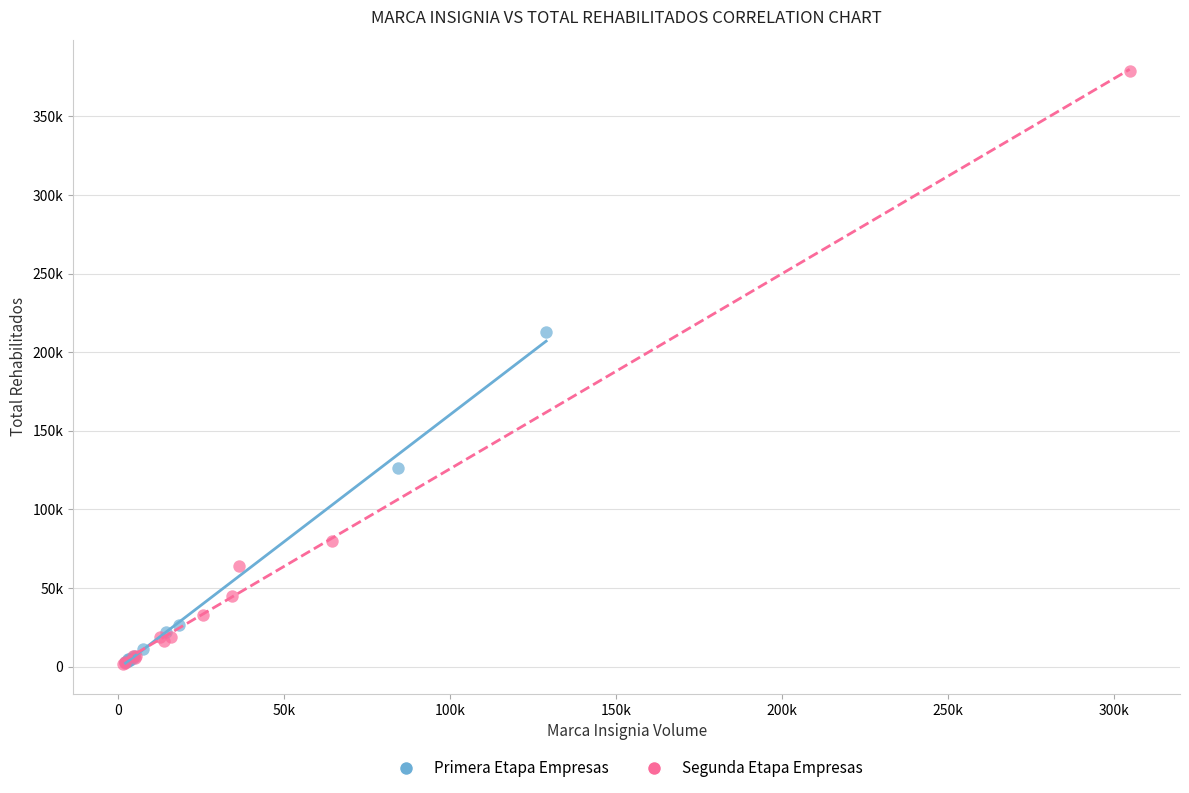

What are all the series names shown in the legend?

Primera Etapa Empresas, Segunda Etapa Empresas